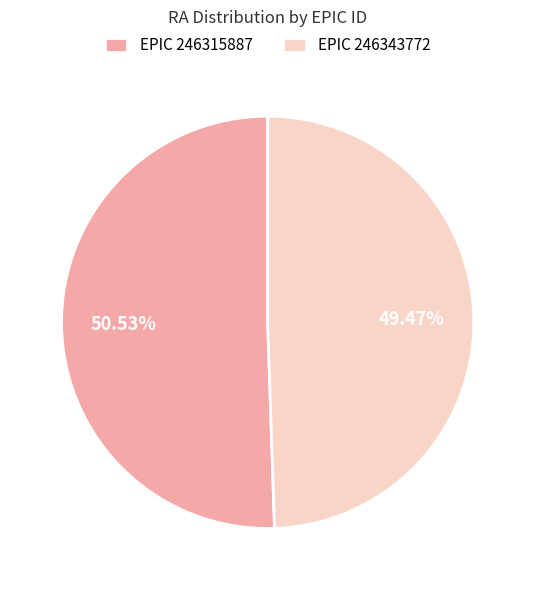

What is the smallest slice in the pie chart?

EPIC 246343772